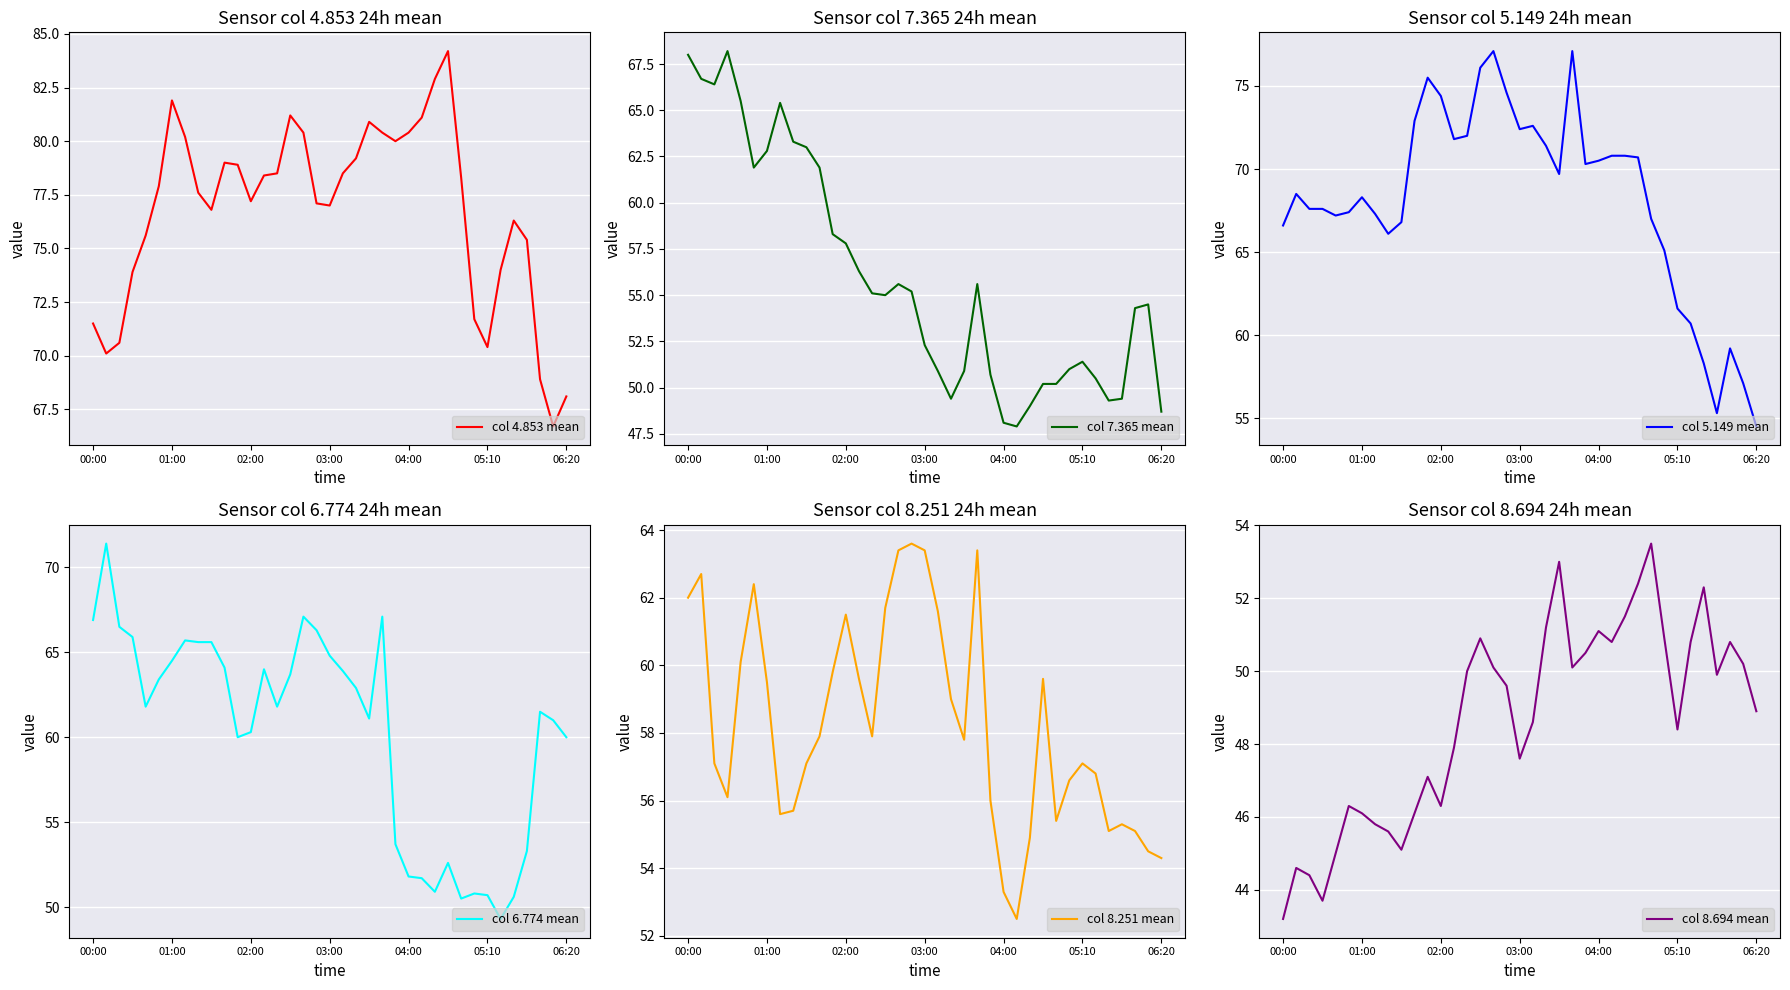

True or false: col 4.853 mean has a value of 28.9 at 06:20.

False